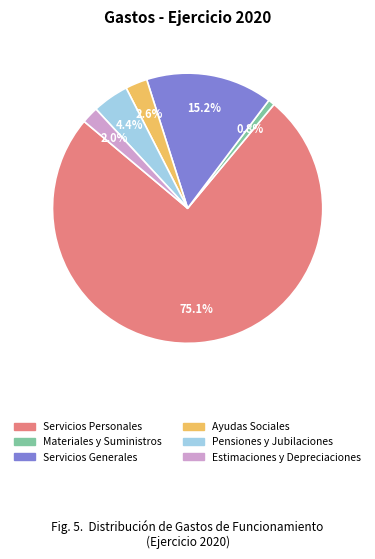

Which category has the biggest portion of the pie?

Servicios Personales